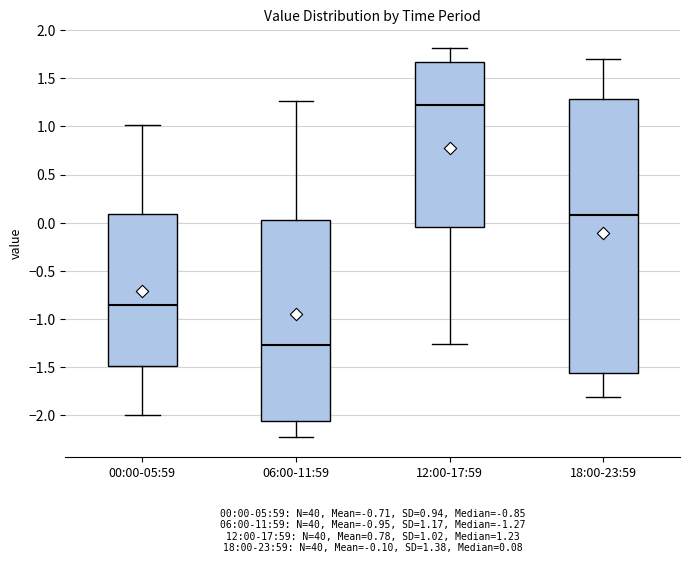

Reading left to right, transcribe this box plot: for each box, give where its median line is, the range the box spans, and where its two whiskers end, as read against the y-axis. The values are not printed on the chart, so give them approximately, as read against the axis.

00:00-05:59: median -0.85, box -1.50 to 0.10, whiskers -2.00 to 1.00
06:00-11:59: median -1.25, box -2.05 to 0.05, whiskers -2.25 to 1.25
12:00-17:59: median 1.25, box -0.05 to 1.65, whiskers -1.25 to 1.80
18:00-23:59: median 0.10, box -1.55 to 1.30, whiskers -1.80 to 1.70